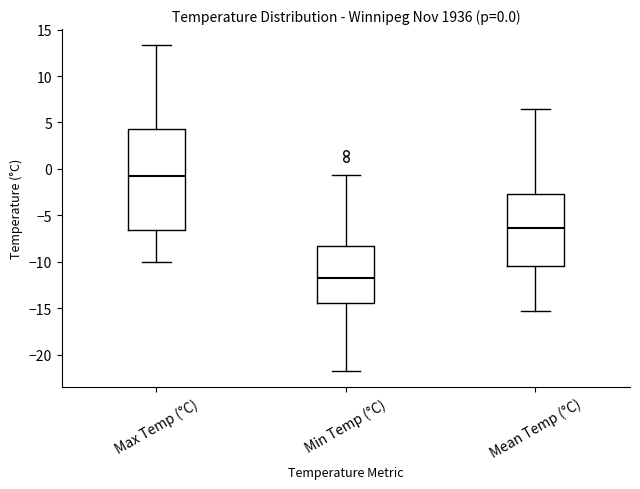

Which box's median line is the highest?

Max Temp (°C)